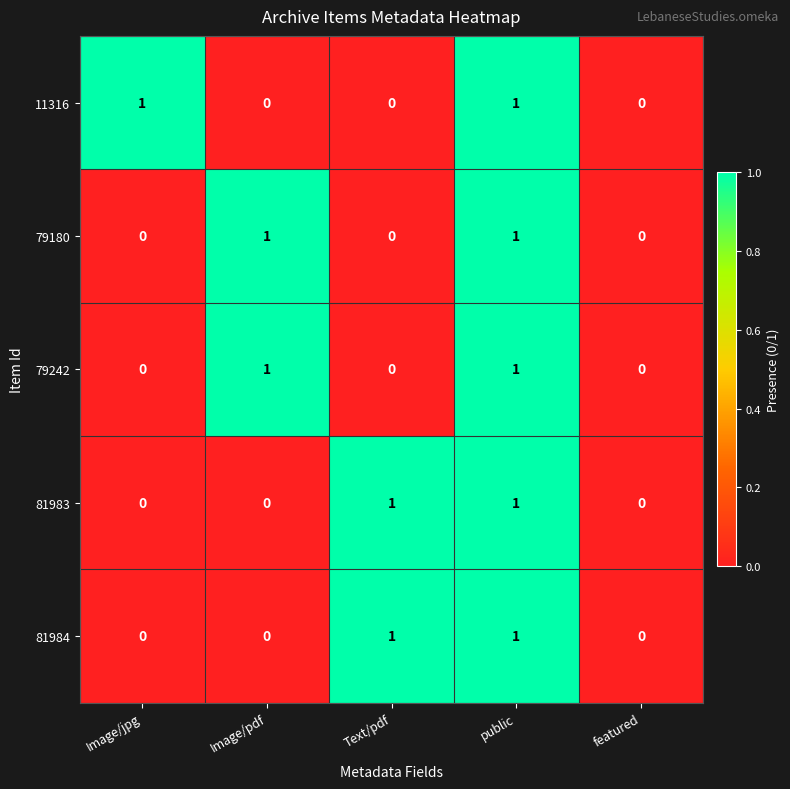

The value of 81984 at public is 0. True or false?

False